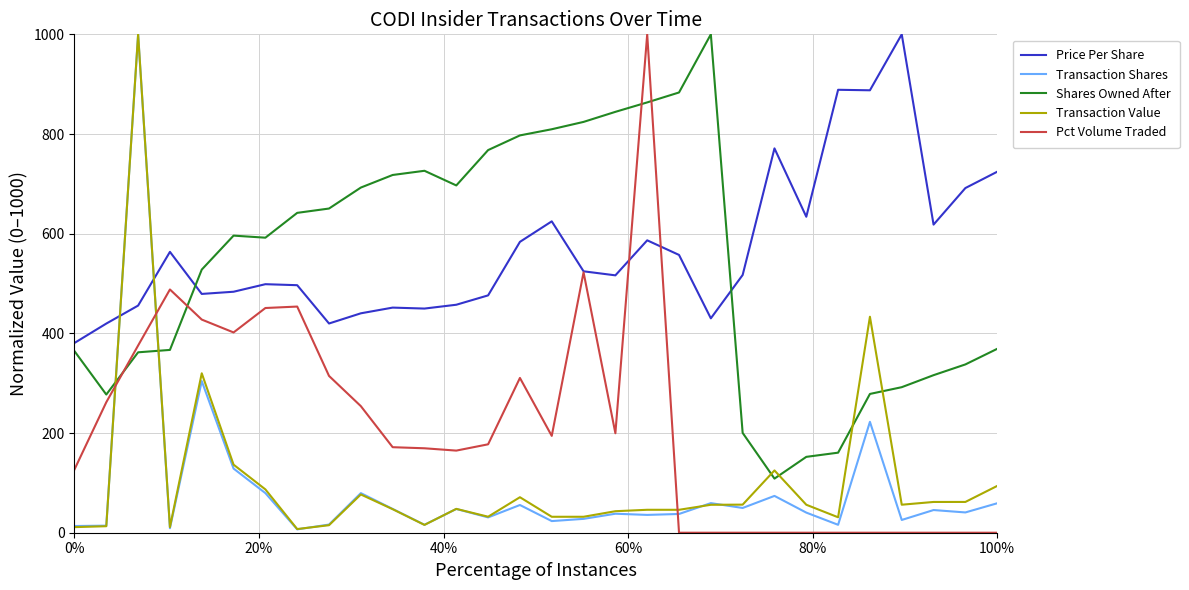

Which series ends up on top after the final intersection of Shares Owned After and Price Per Share?

Price Per Share